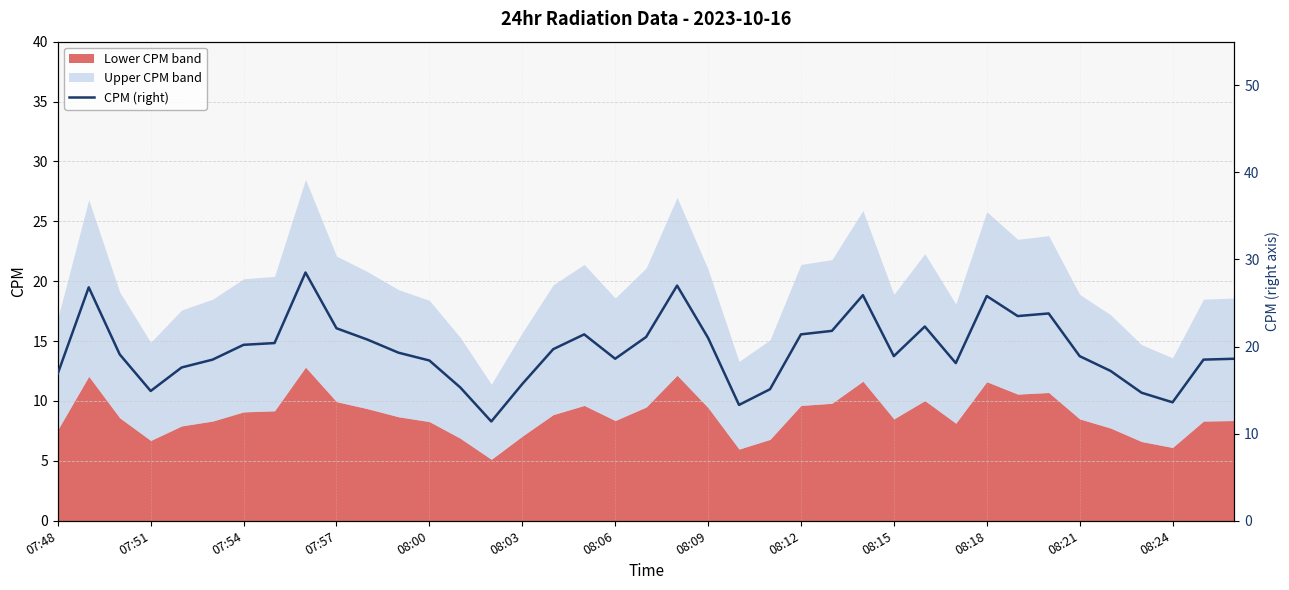

What is the minimum value for Lower CPM band?

5.1